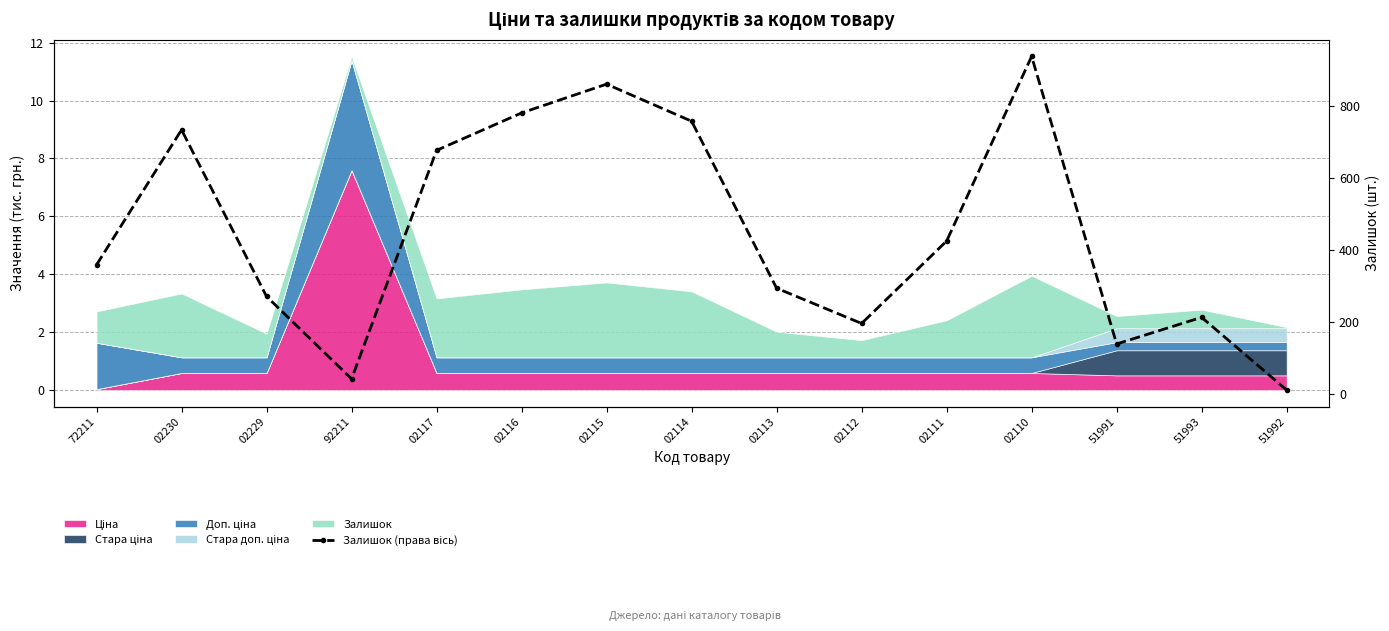

At which category does the chart reach its minimum across all series?

51992